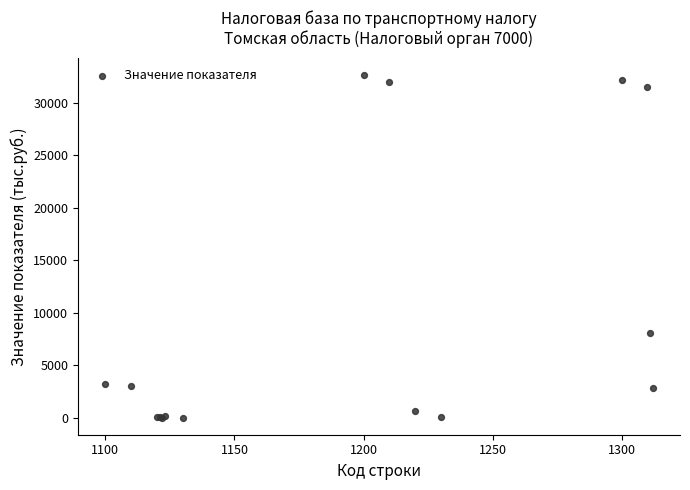

What Y value in the scatter plot is closest to 16302?

8094